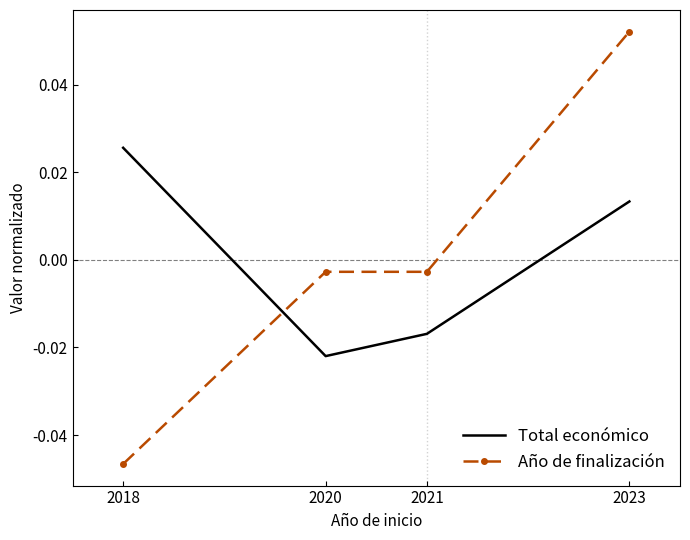

Rank the series at 2018 from highest to lowest value.

Total económico, Año de finalización